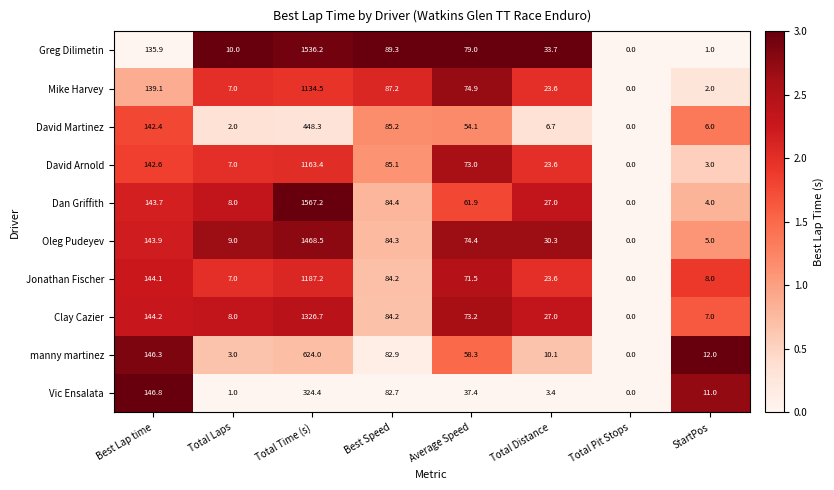

Which series has the widest spread of values?

Dan Griffith